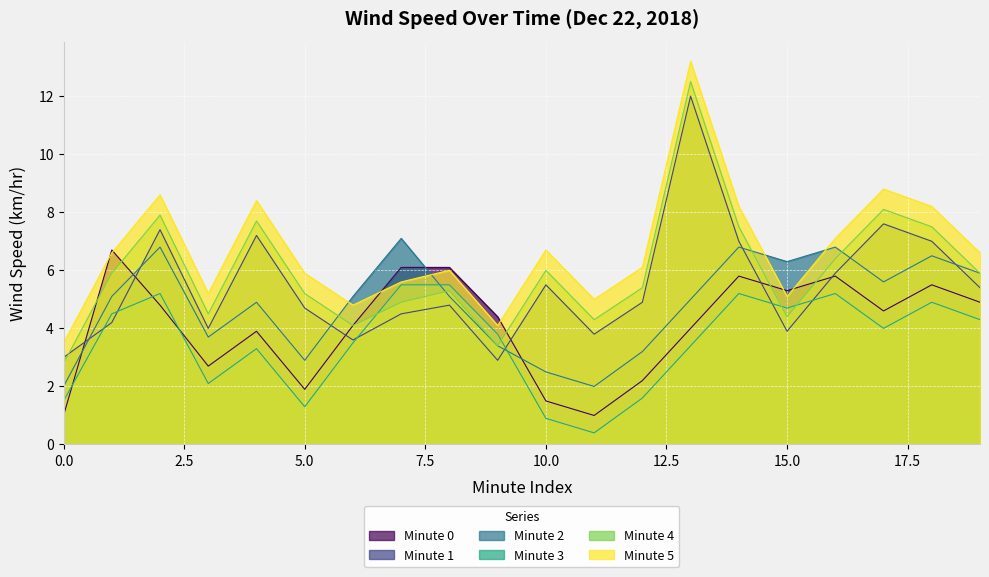

What is the sum of the Minute 1 values at 19 and 11?

9.2